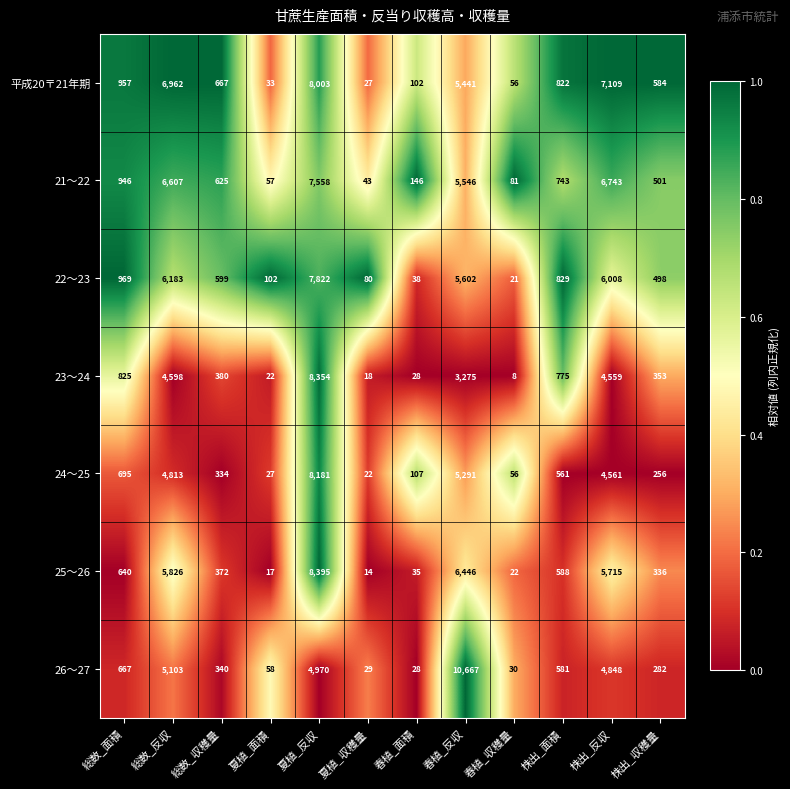

Is it true that 26～27 equals 28 at 春植_面積?

True